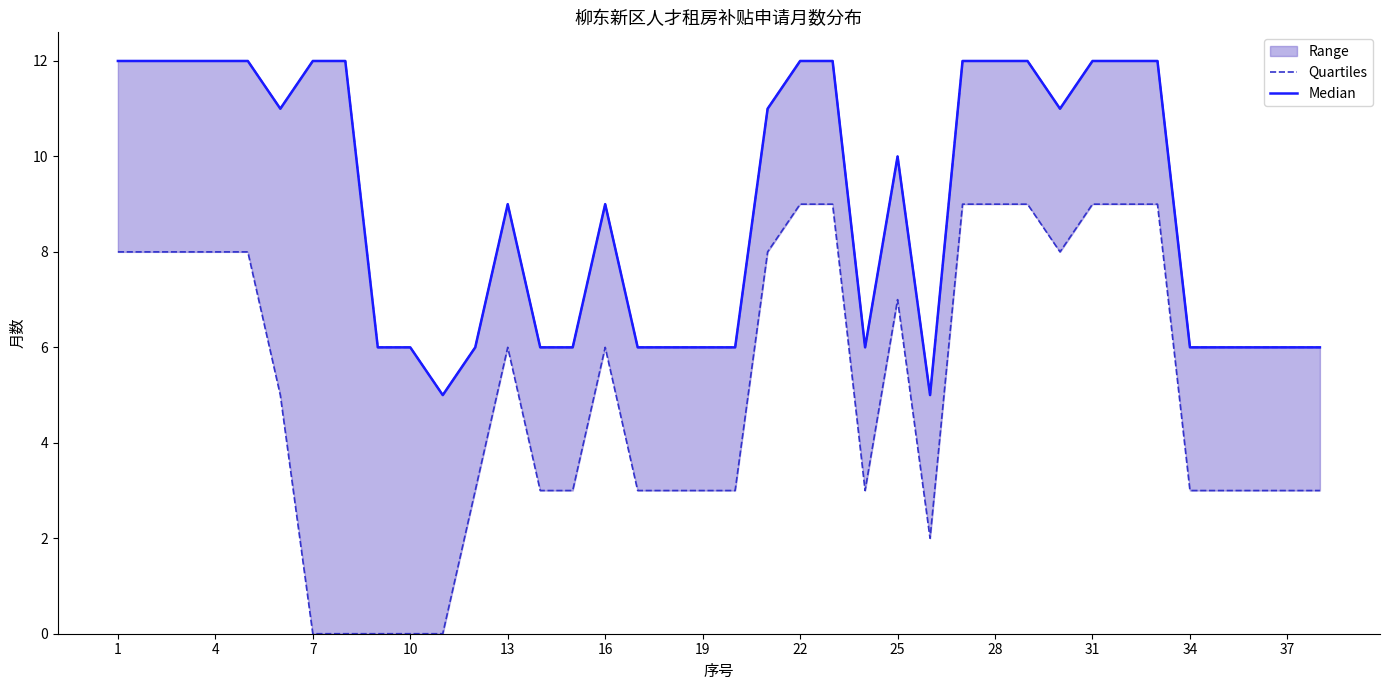

The Median series shows 19 at 4. True or false?

False